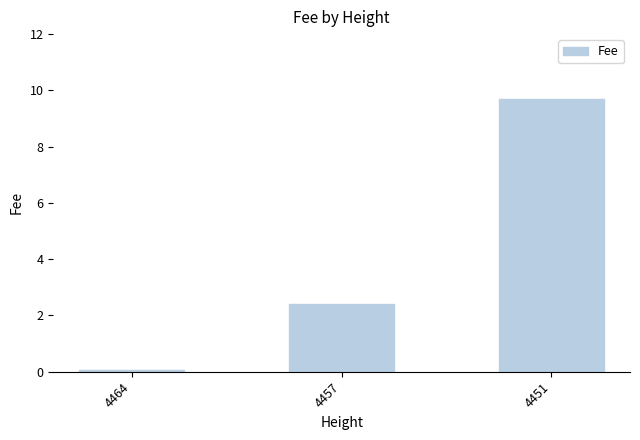

List the labels in order of value, largest first.

4451, 4457, 4464